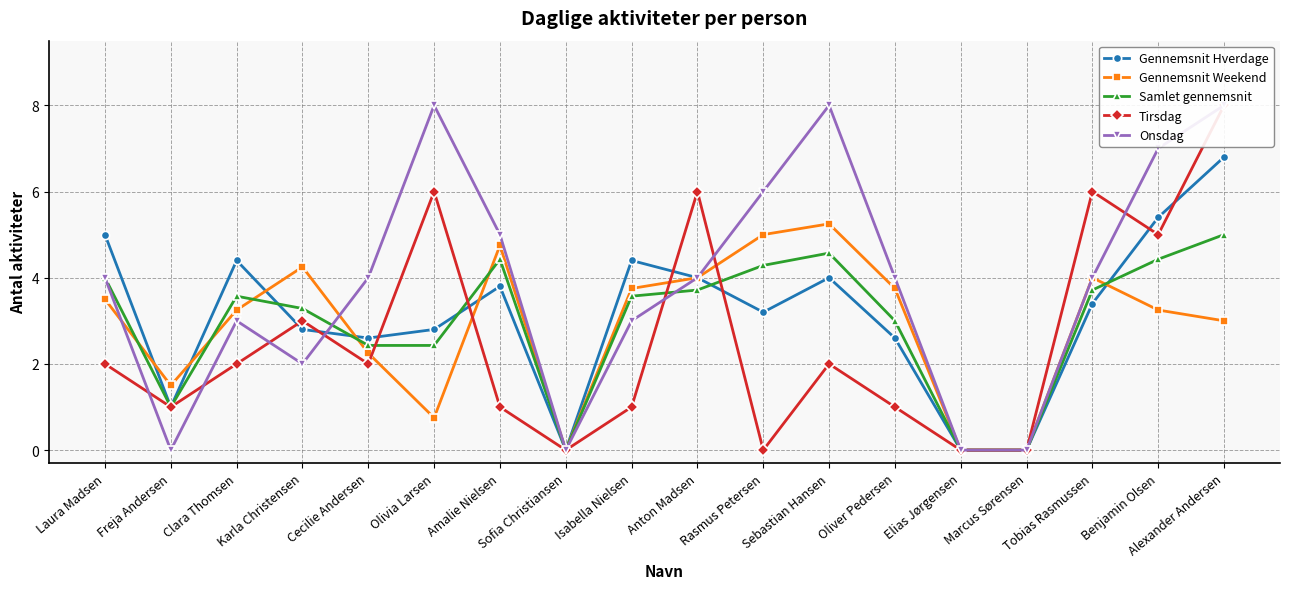

How many values in the Tirsdag series are below 2?

8